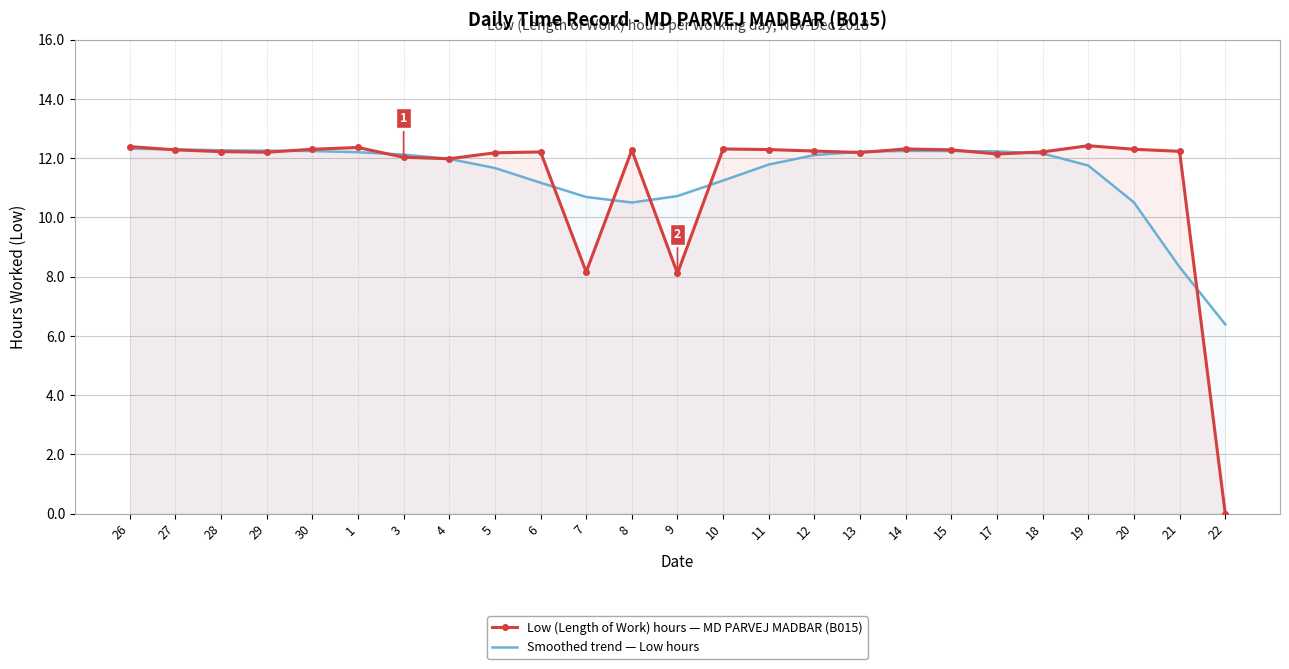

Where is the first local minimum for Low (Length of Work) hours — MD PARVEJ MADBAR (B015)?

29